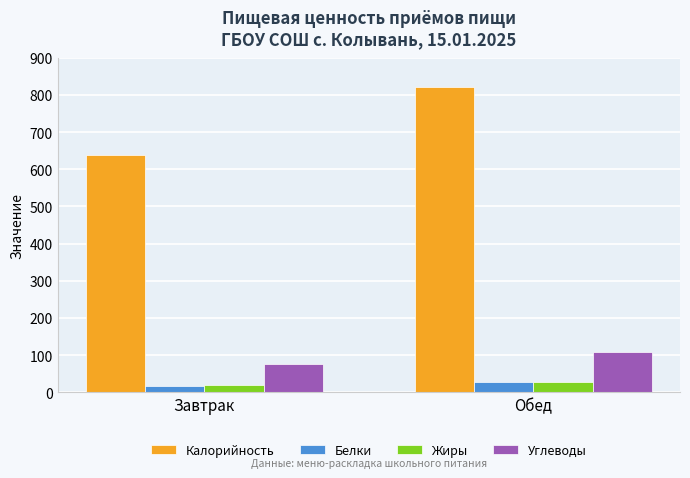

What is the value of the Углеводы bar at the 2nd from the left?

108.6